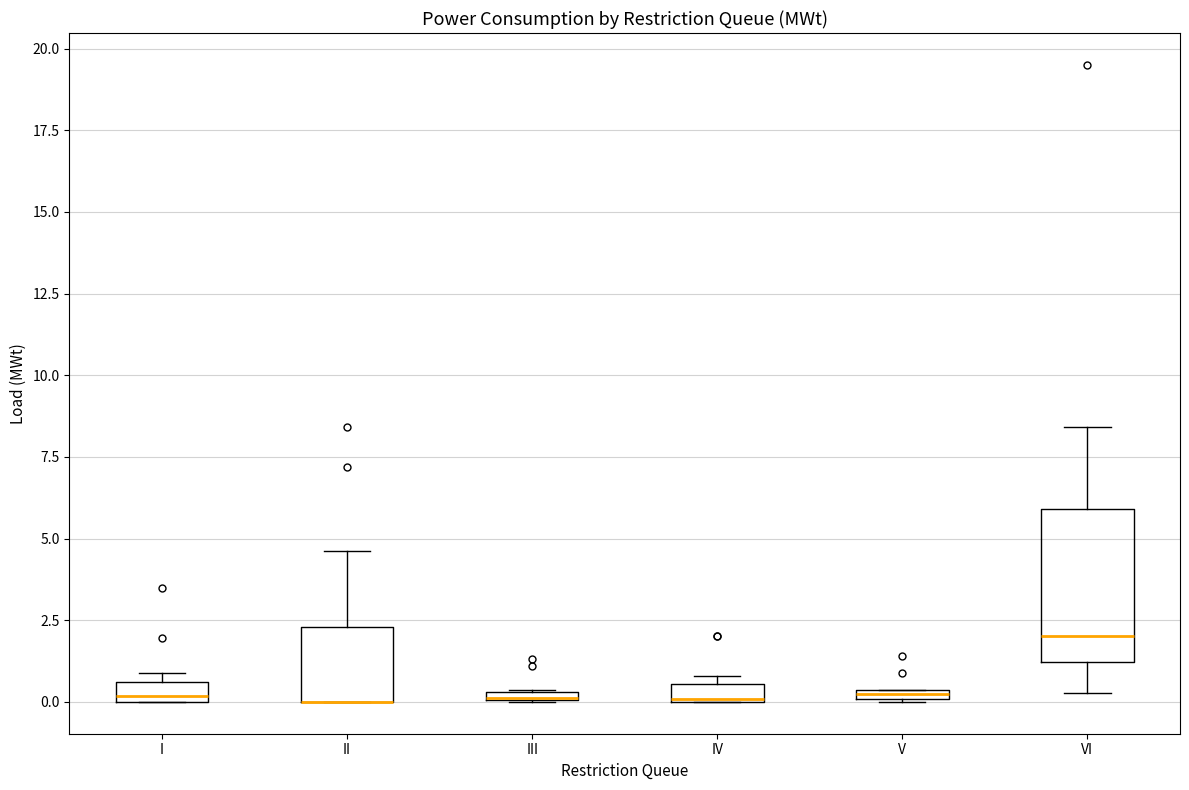

Where is the upper edge of the box for IV on the y-axis? The values are not printed on the chart, so give them approximately, as read against the axis.

0.5